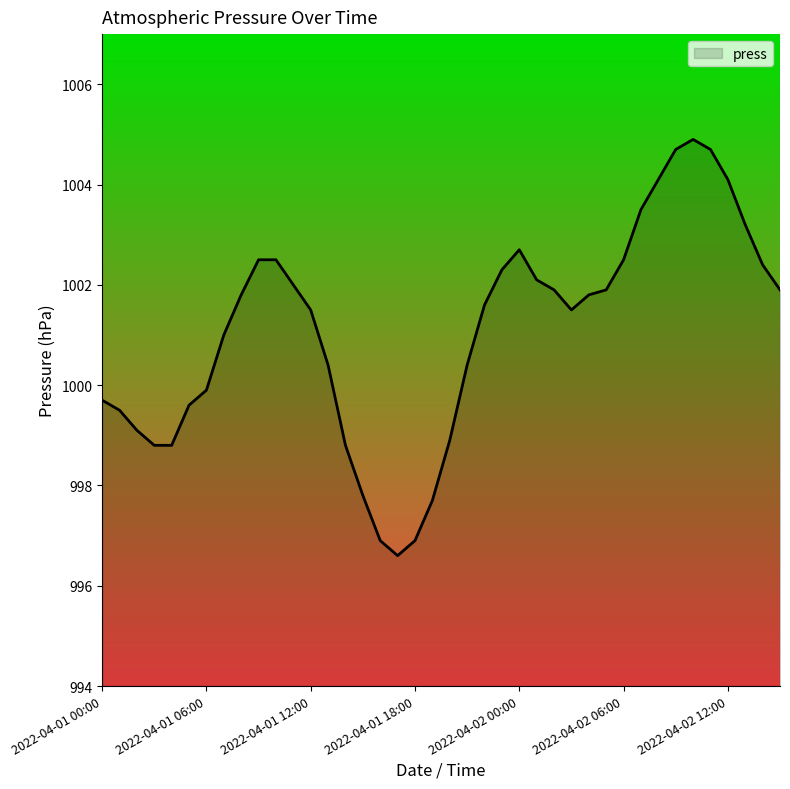

Reading left to right, list all the values displayed in this chart.

999.7	999.5	999.1	998.8	998.8	999.6	999.9	1001.0	1001.8	1002.5	1002.5	1002.0	1001.5	1000.4	998.8	997.8	996.9	996.6	996.9	997.7	998.9	1000.4	1001.6	1002.3	1002.7	1002.1	1001.9	1001.5	1001.8	1001.9	1002.5	1003.5	1004.1	1004.7	1004.9	1004.7	1004.1	1003.2	1002.4	1001.9